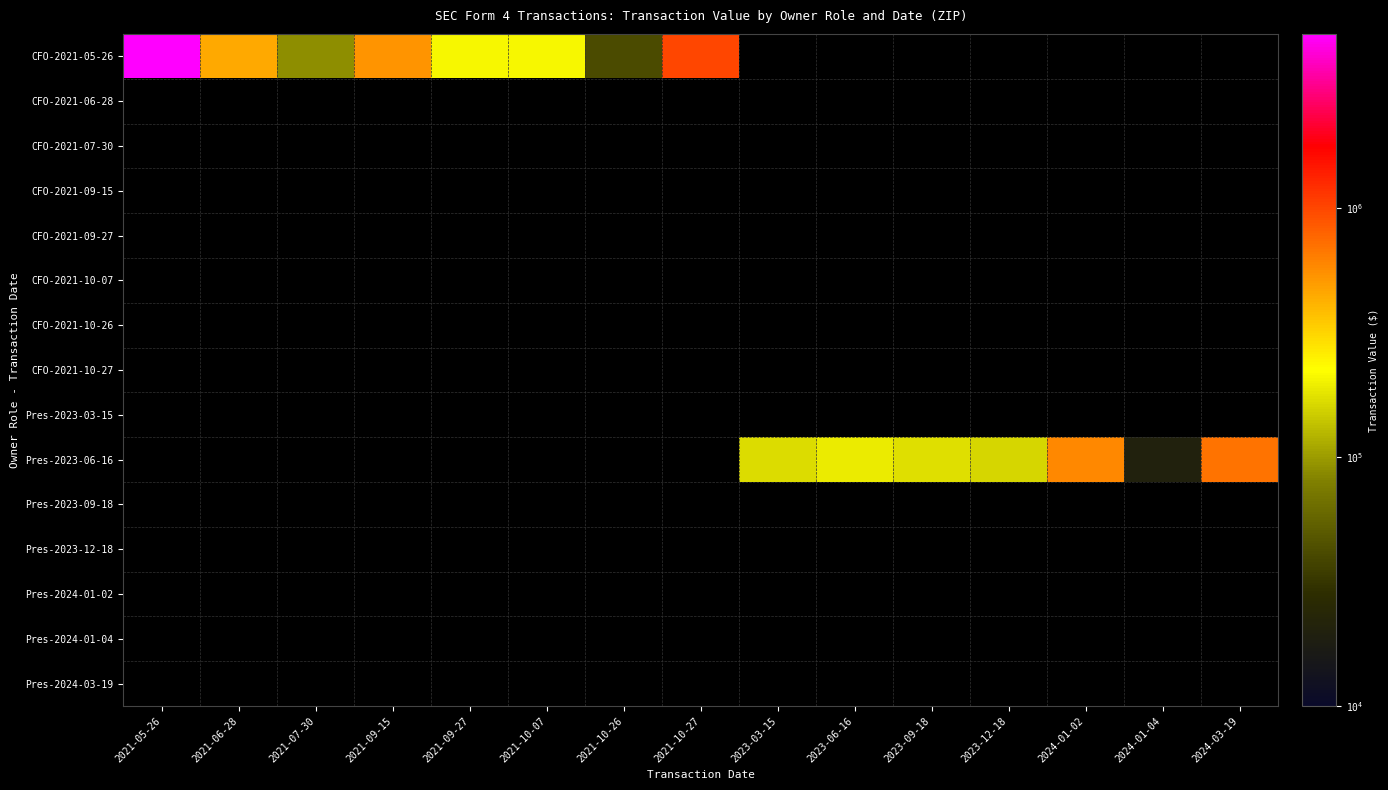

Which series has the largest total across all categories?

CFO-2021-05-26